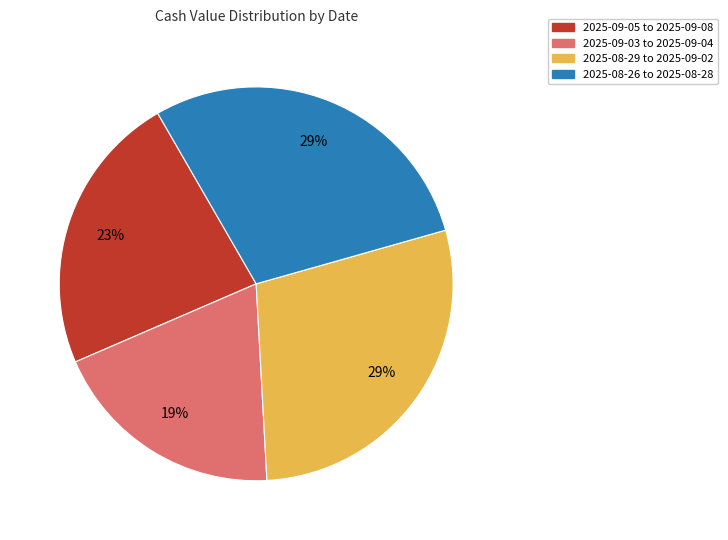

True or false: 2025-09-03 to 2025-09-04 accounts for 30% of the total.

False